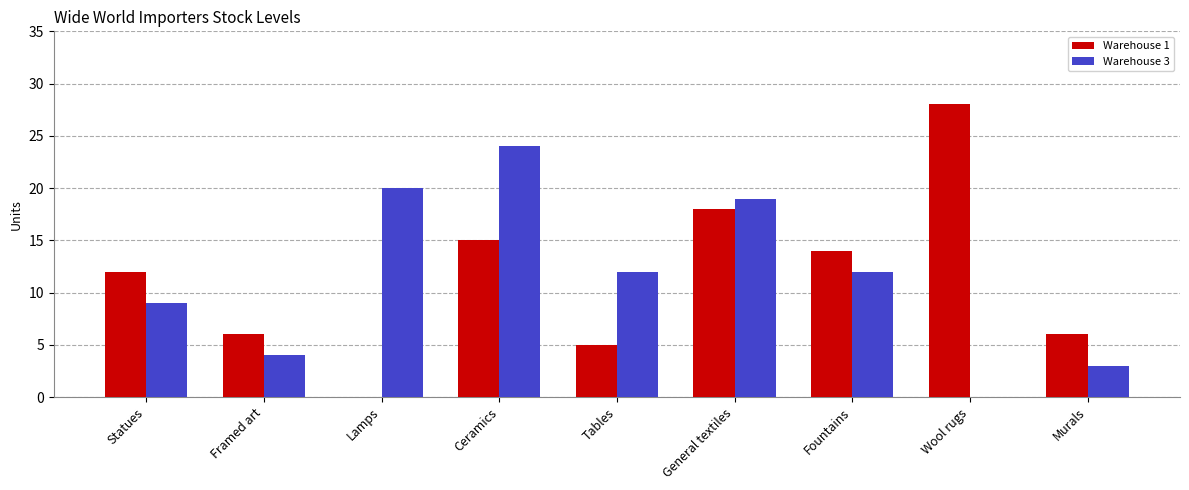

The value of Warehouse 3 at Fountains is 3. True or false?

False